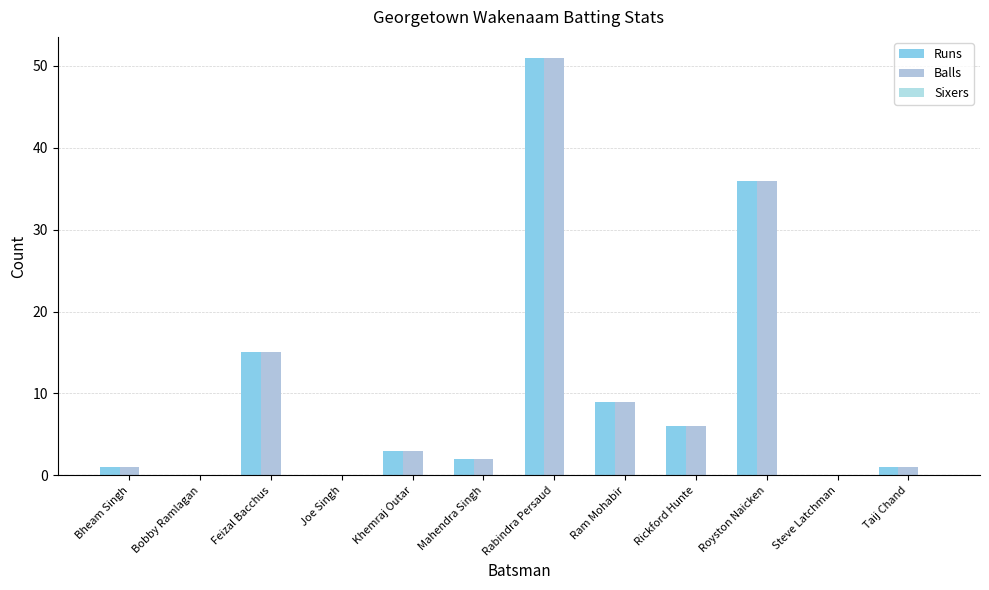

Which series has the widest spread of values?

Runs